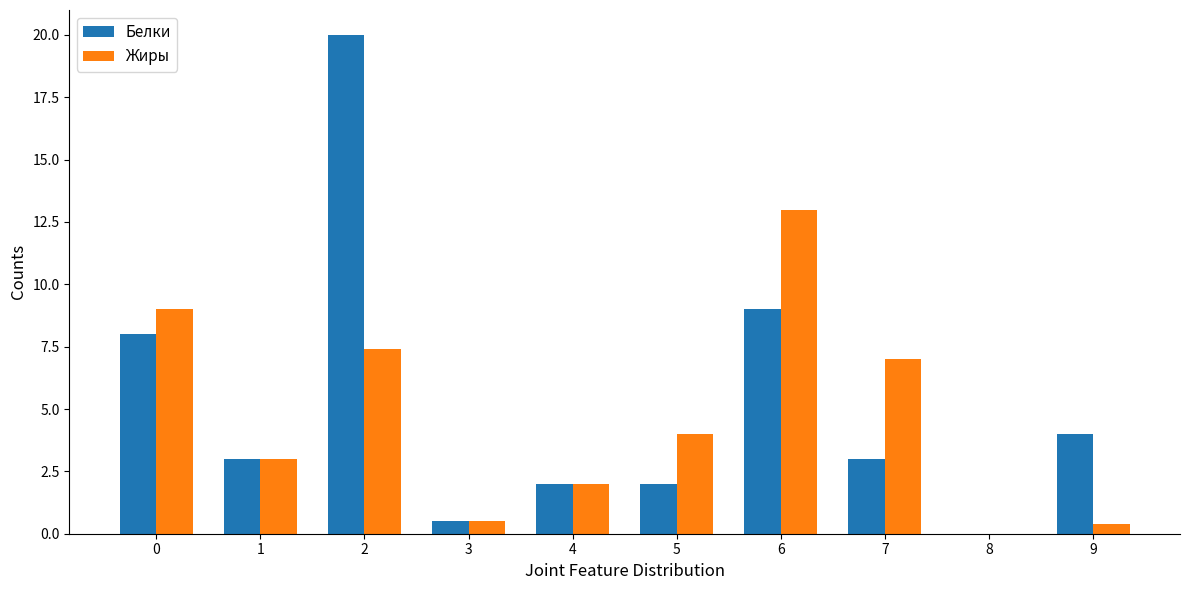

Where is Белки nearest to the value 10?

6